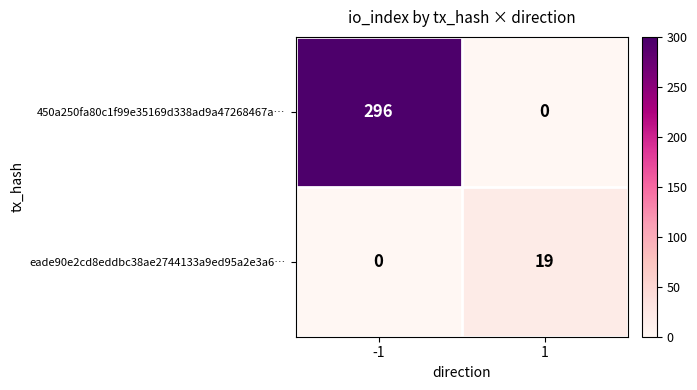

Count the number of data series in this chart.

2